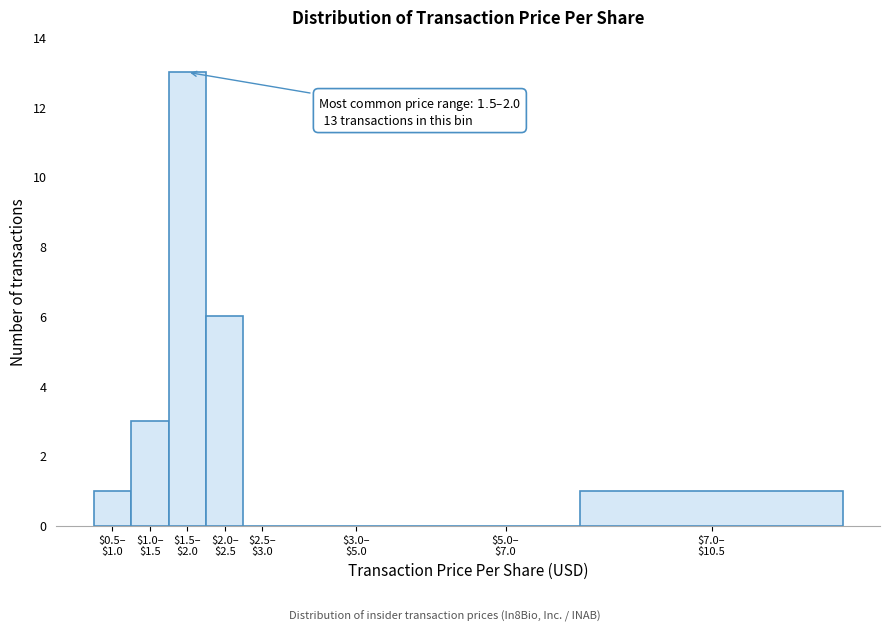

What is the sum of all values?

24